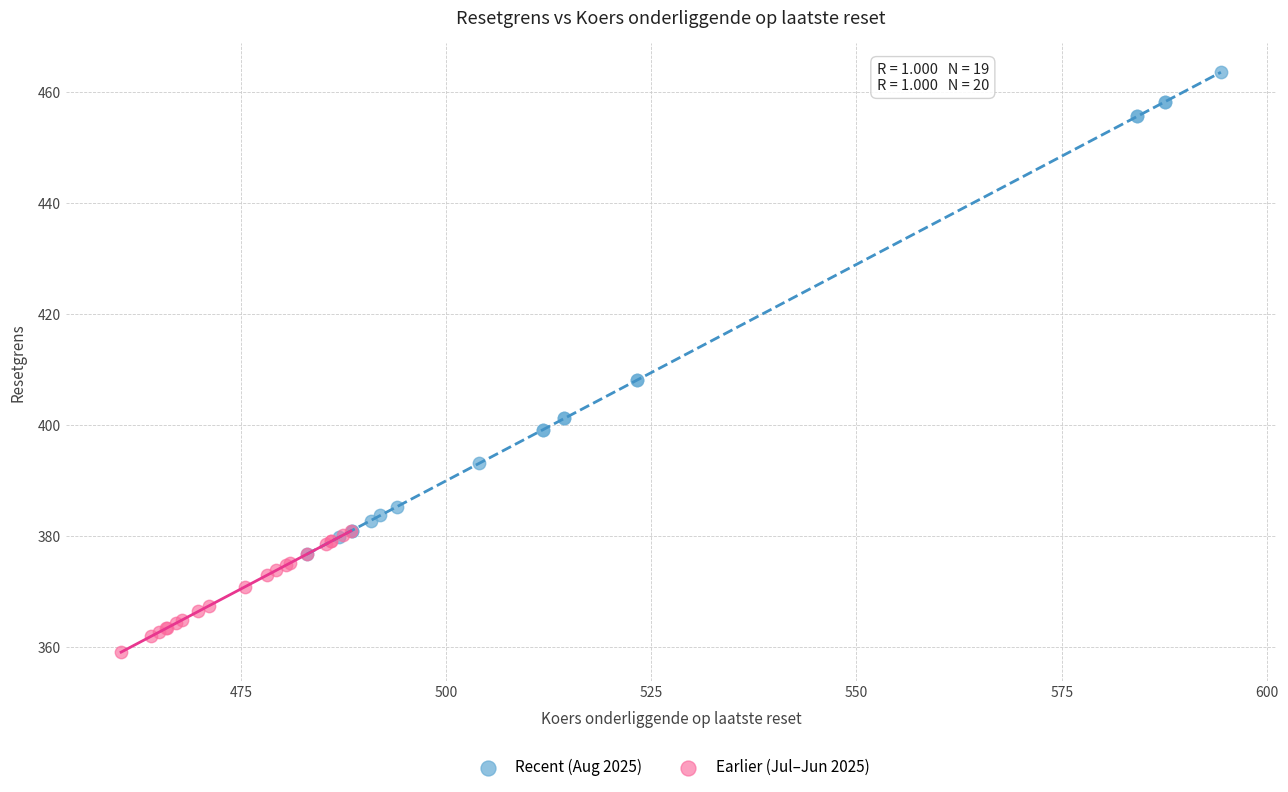

Which series reaches the minimum Y coordinate?

Earlier (Jul–Jun 2025)